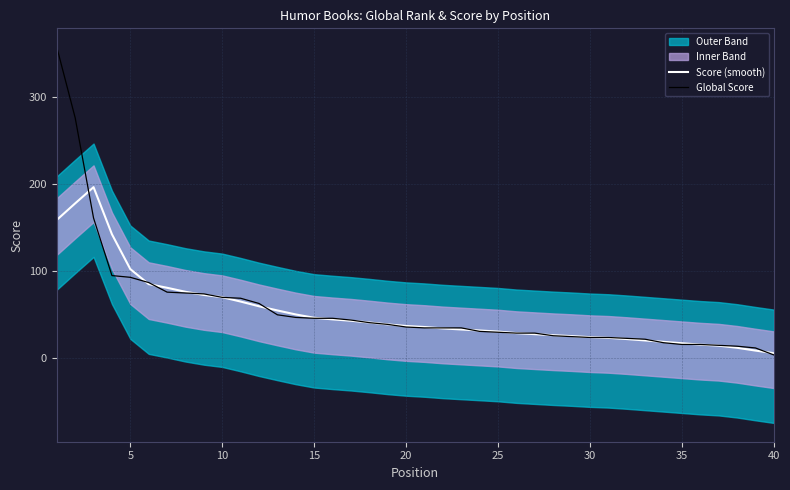

What is the highest value of the Global Score series?

357.0